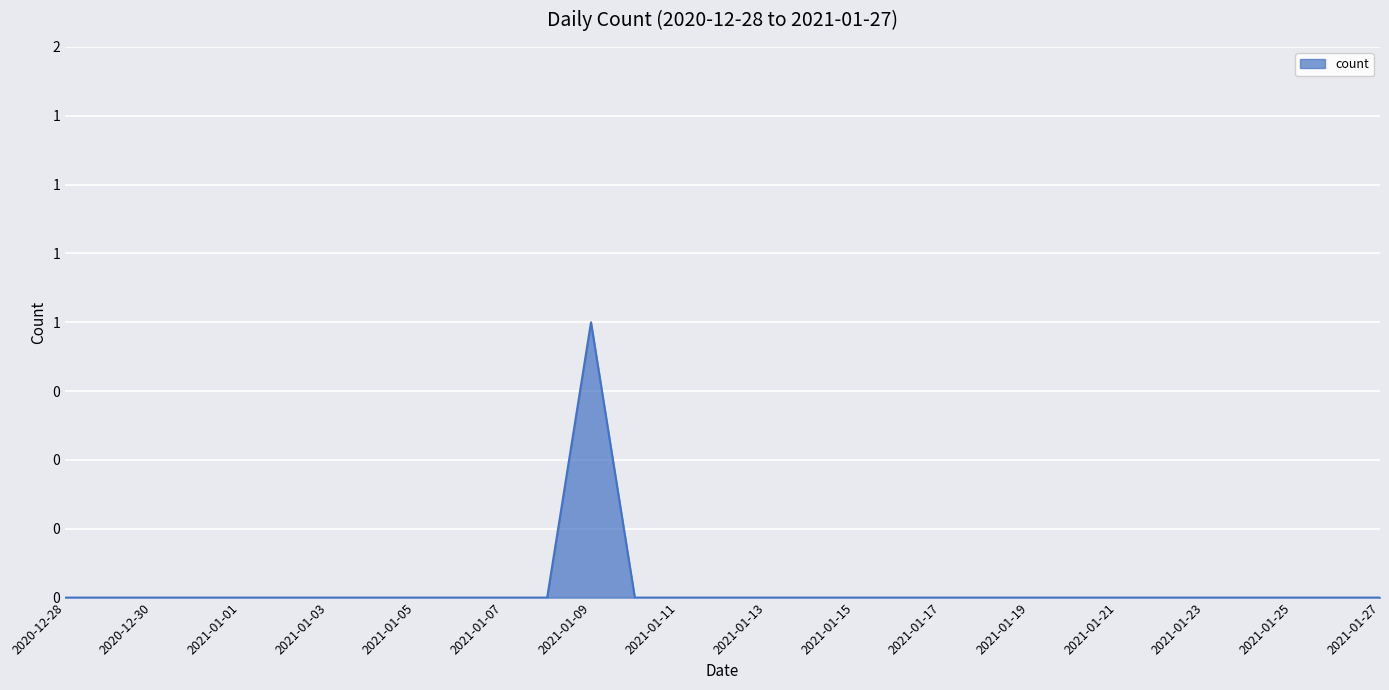

Reading right to left, transcribe all the data shown in this chart.

0	0	0	0	0	0	0	0	0	0	0	0	0	0	0	0	0	0	1	0	0	0	0	0	0	0	0	0	0	0	0